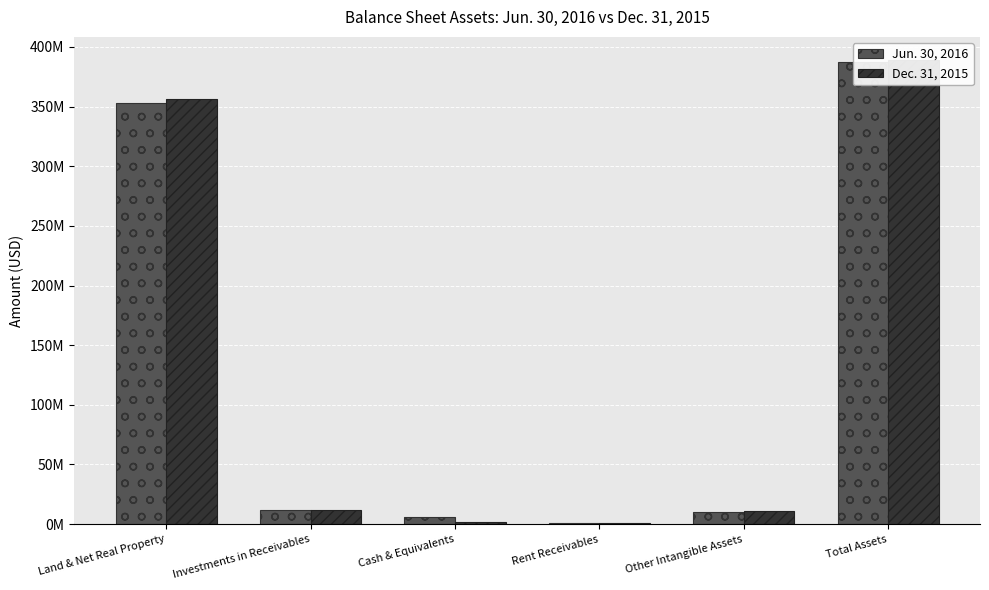

At which label is Dec. 31, 2015 closest to 194978708?

Land & Net Real Property